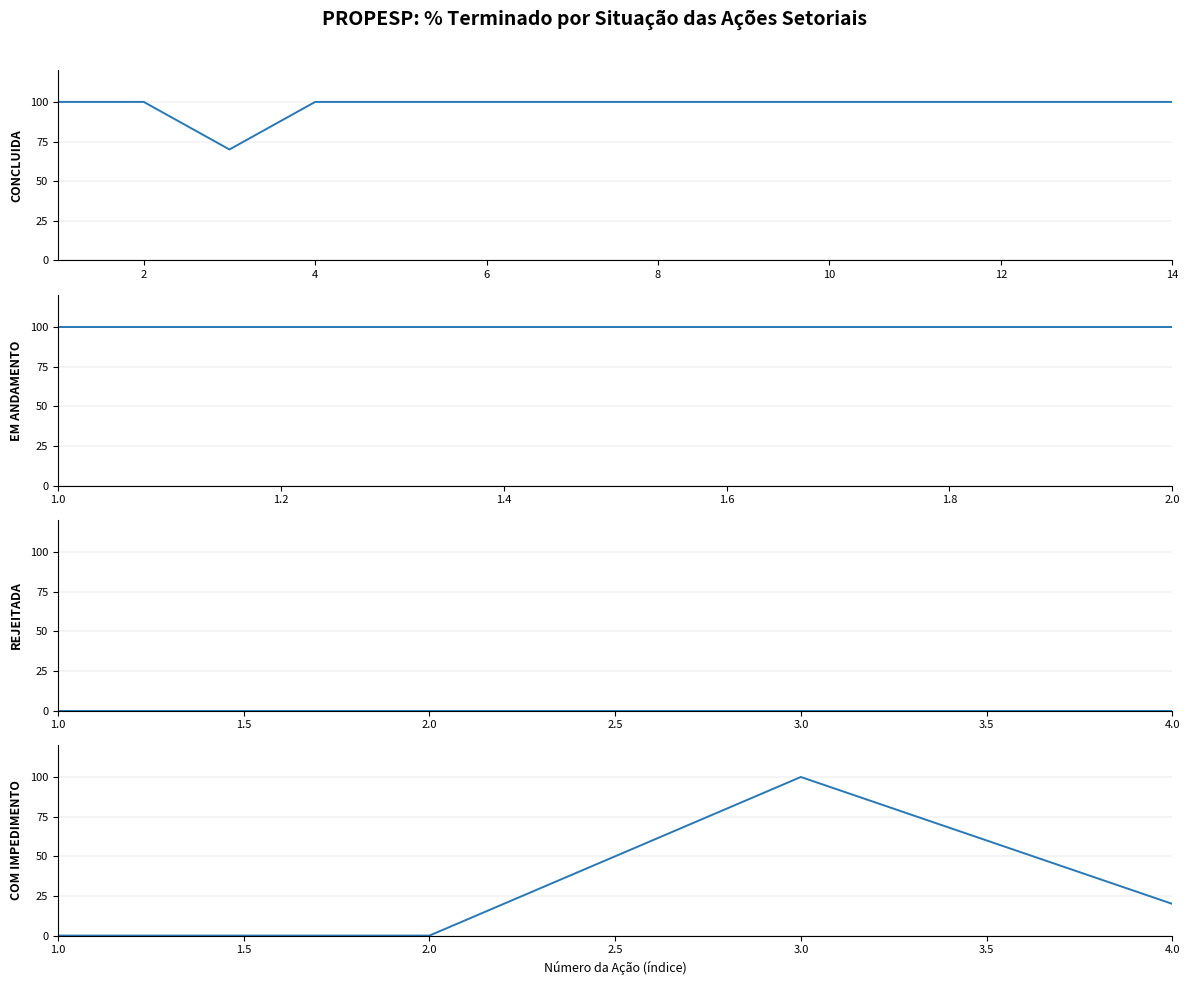

True or false: Concluida has a value of 100 at 13/01/2020.

True